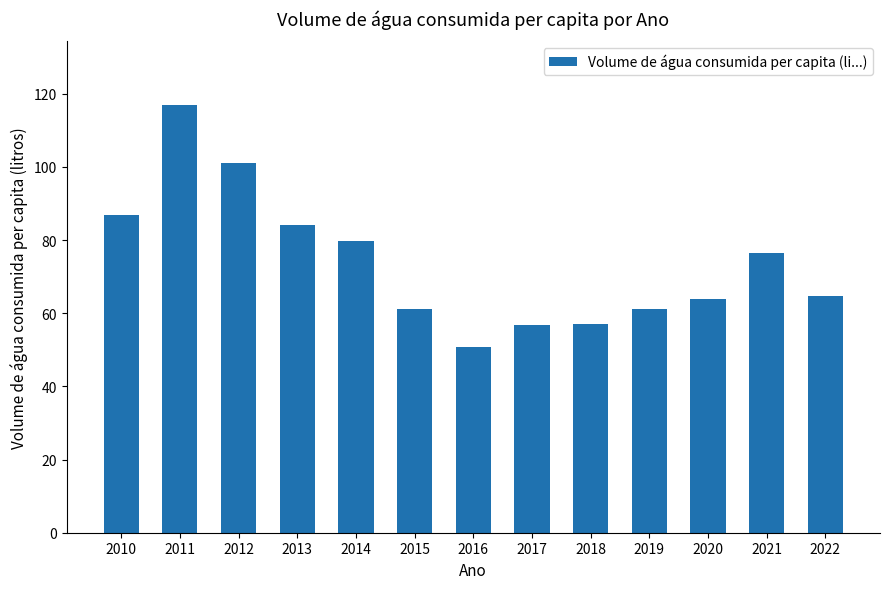

What is the difference between the values at 2011 and 2013?

32.6